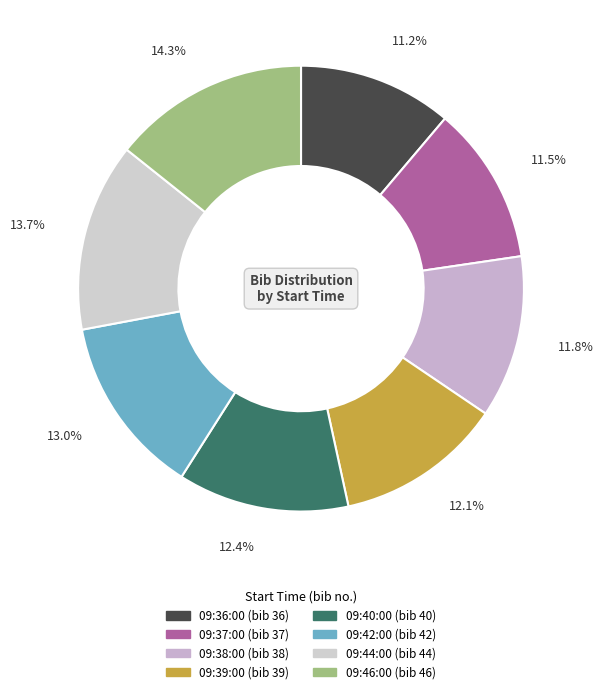

What is the total percentage of 09:42:00 and 09:38:00?

24.8%